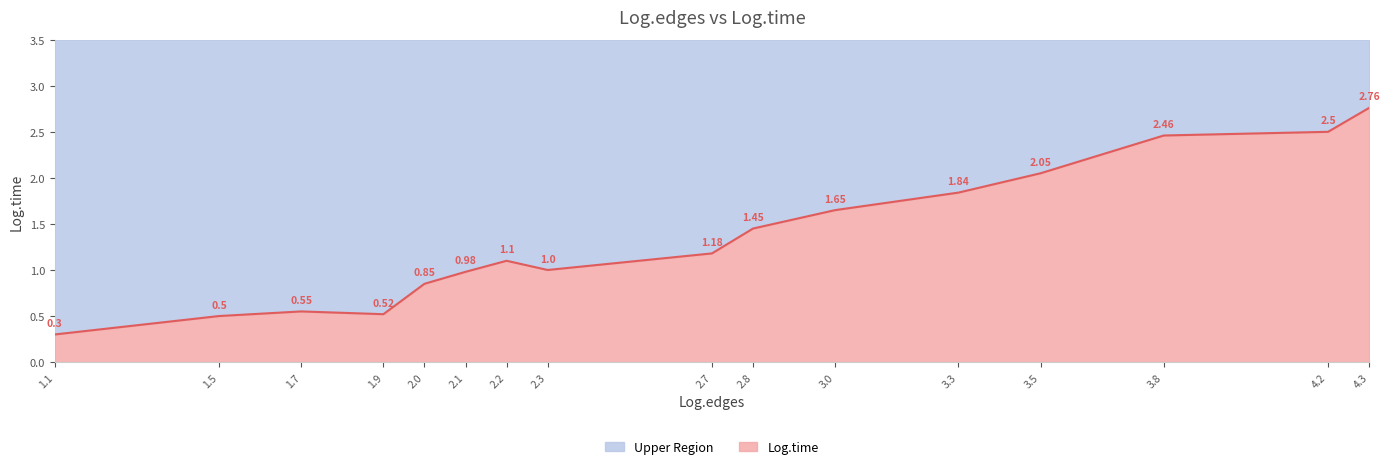

How many lines are shown in the chart?

2